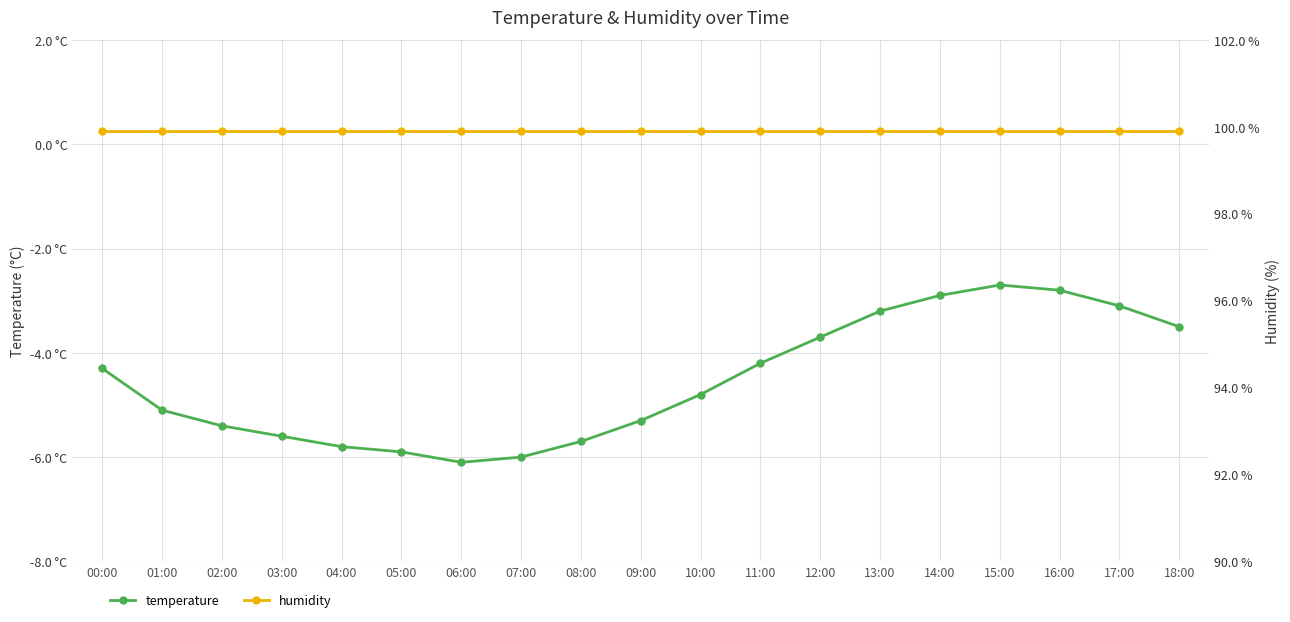

Between 16:00 and 03:00, which is larger?

16:00